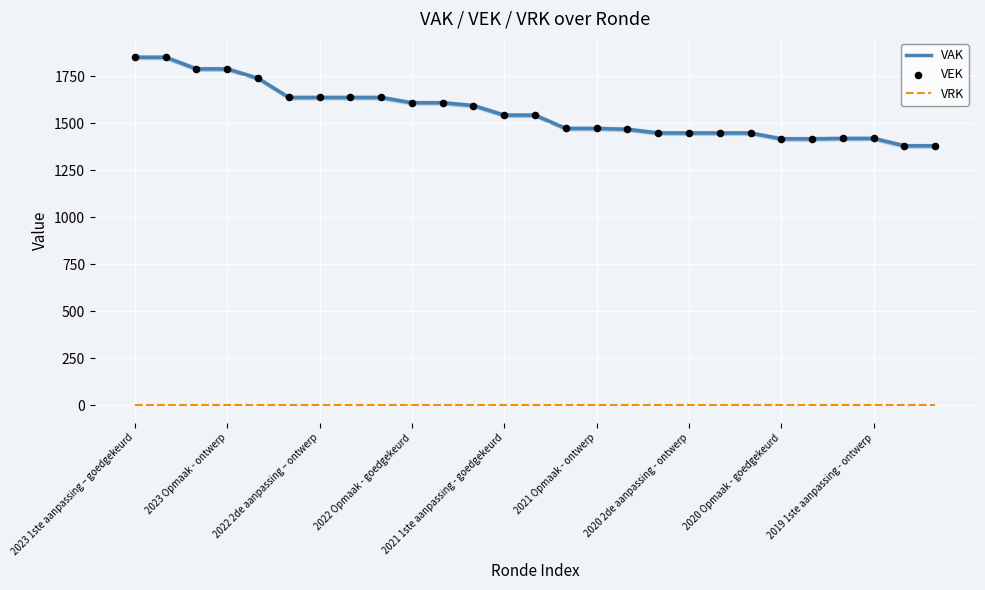

At how many categories does at least one series exceed 103?

27